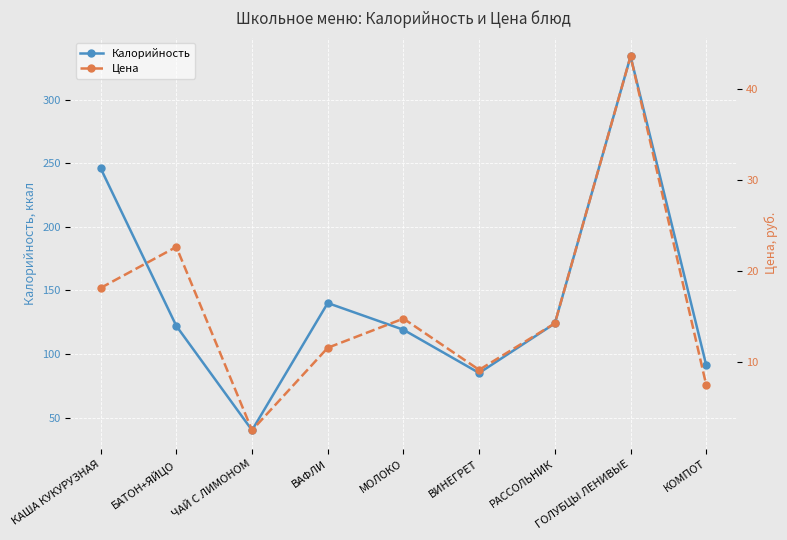

The value of Калорийность at БАТОН+ЯЙЦО is 122.0. True or false?

True